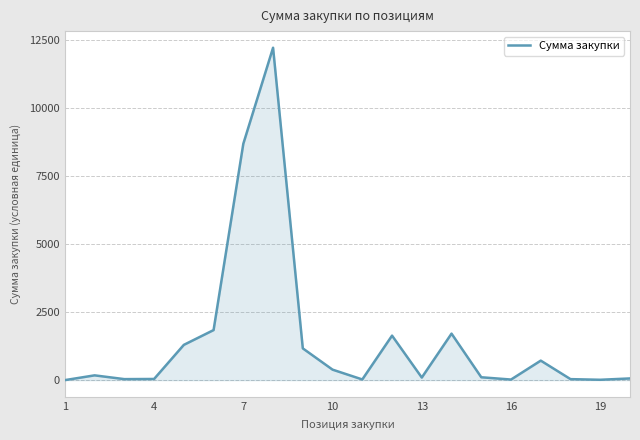

Count the number of values greater than 180.

10